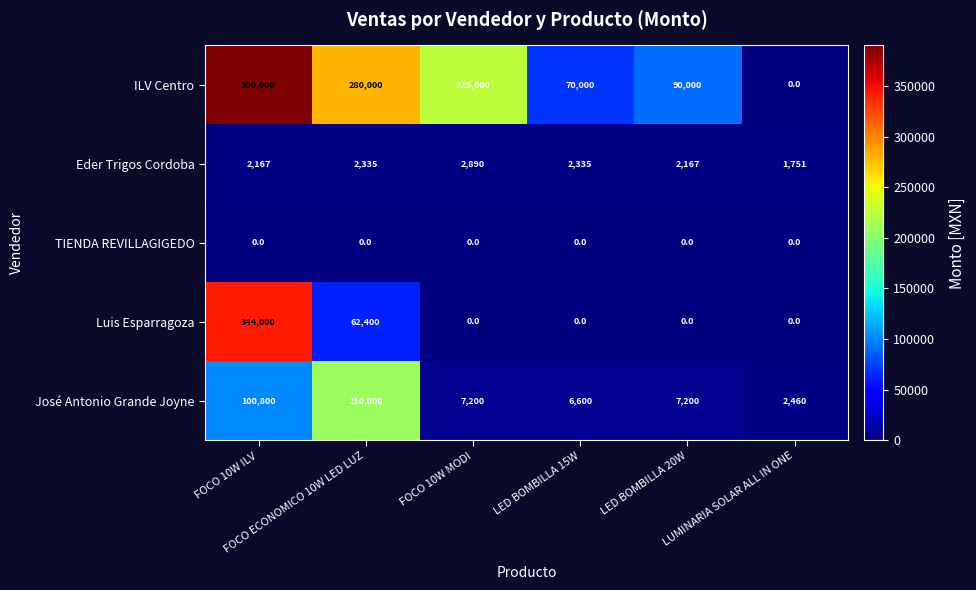

Rank the series by their maximum value, from highest to lowest.

ILV Centro, Luis Esparragoza, José Antonio Grande Joyne, Eder Trigos Cordoba, TIENDA REVILLAGIGEDO